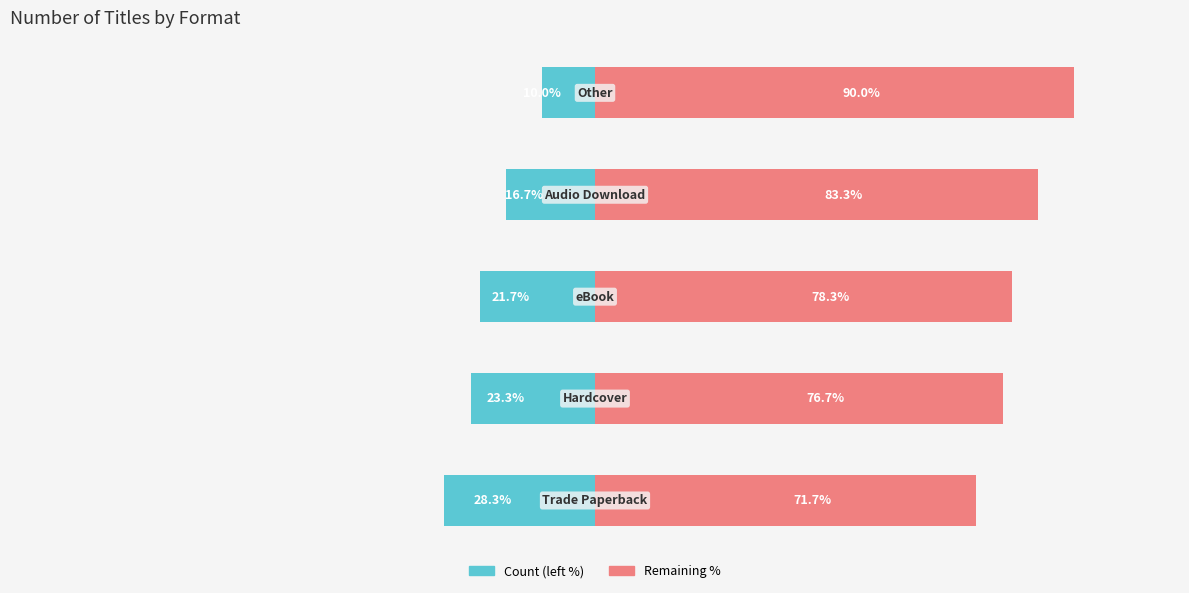

Which series has the widest spread of values?

Count (left)